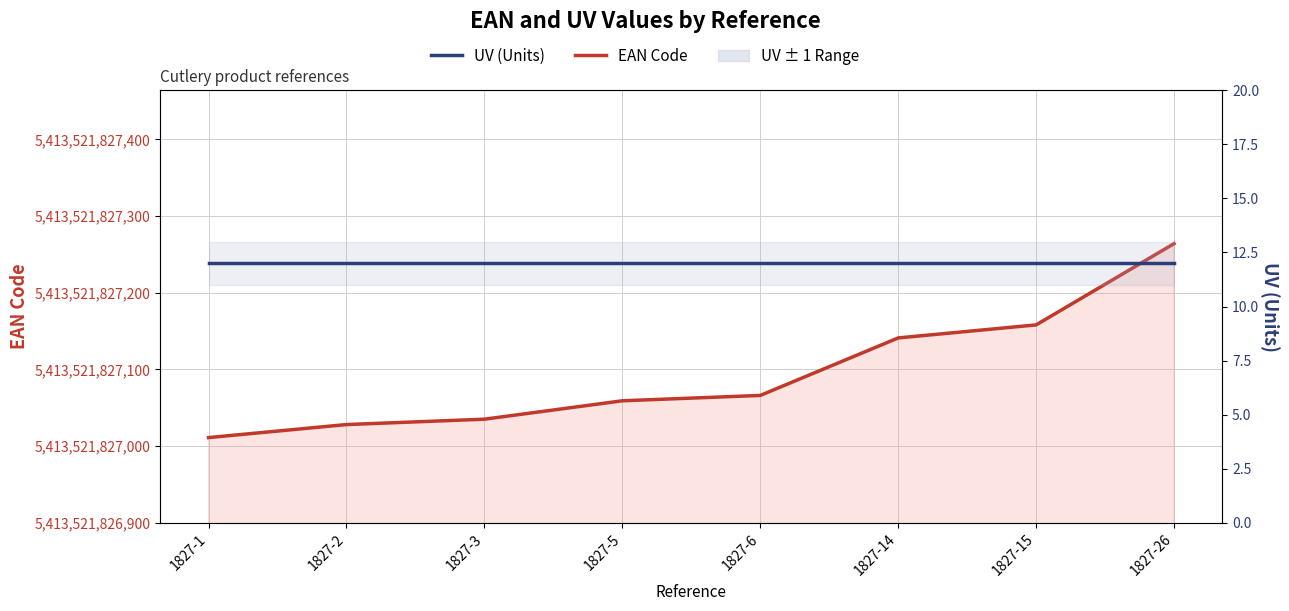

The EAN Code series shows 5413521827028 at 1827-2. True or false?

True